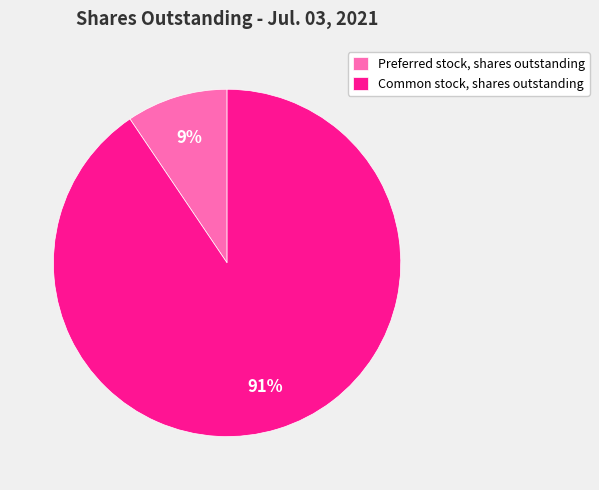

Which has a higher value, Common stock, shares outstanding or Preferred stock, shares outstanding?

Common stock, shares outstanding